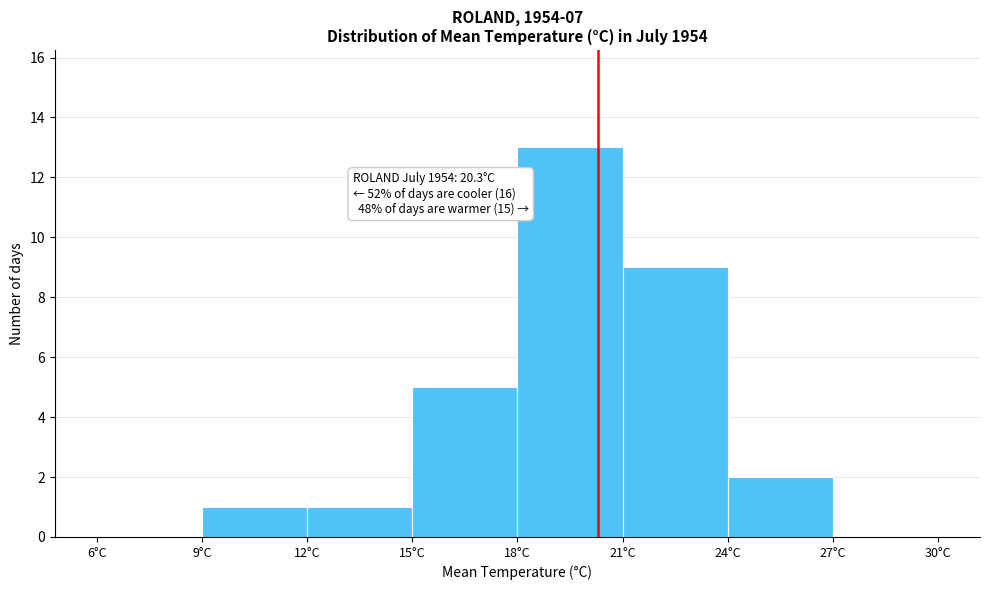

Over which range of the x-axis is the bar tallest?

18 to 21